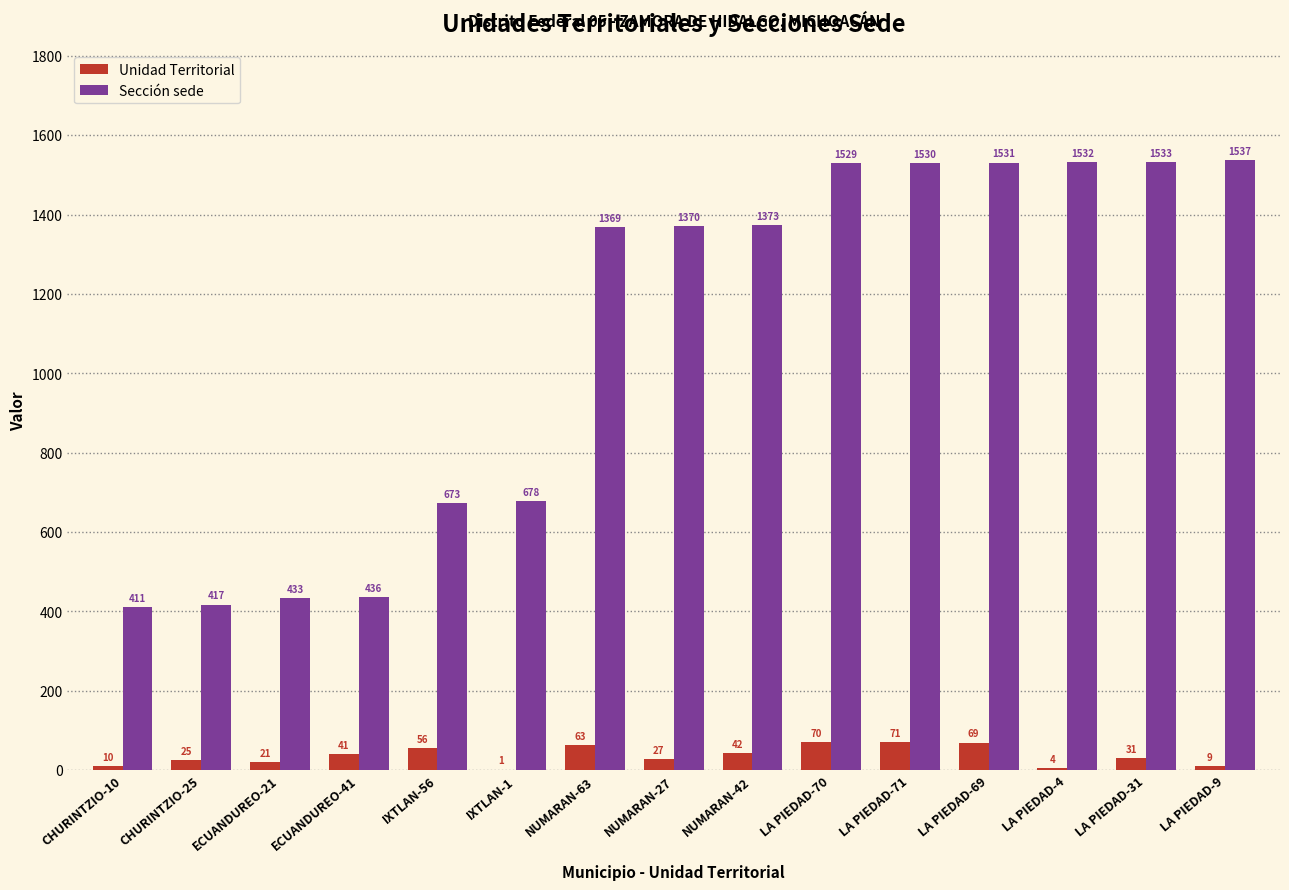

What is the sum of all Sección sede values?

16352